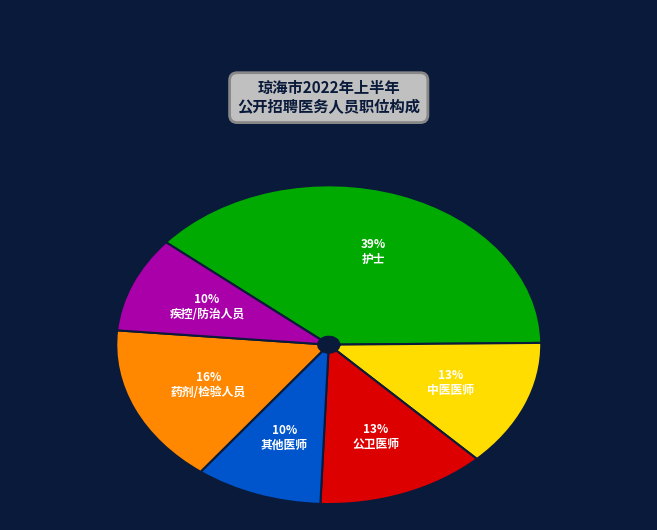

To the nearest percent, what is the average slice percentage?

17%